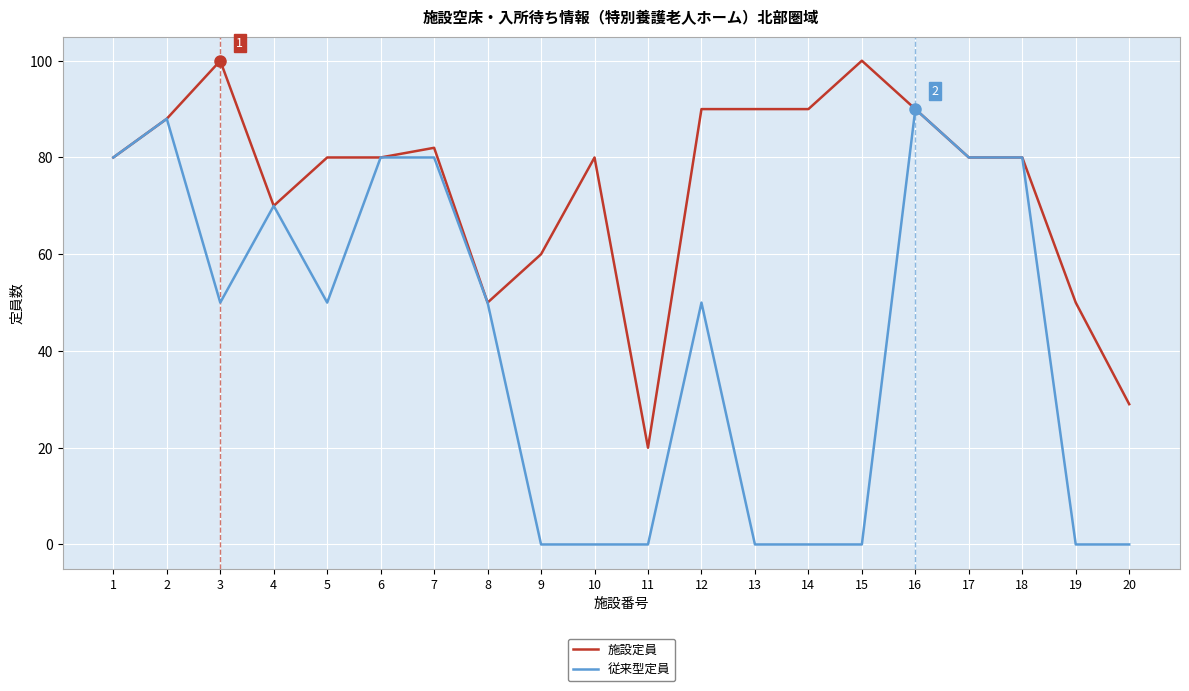

Reading left to right, extract all data points from this chart.

施設定員: 80	88	100	70	80	80	82	50	60	80	20	90	90	90	100	90	80	80	50	29
従来型定員: 80	88	50	70	50	80	80	50	0	0	0	50	0	0	0	90	80	80	0	0